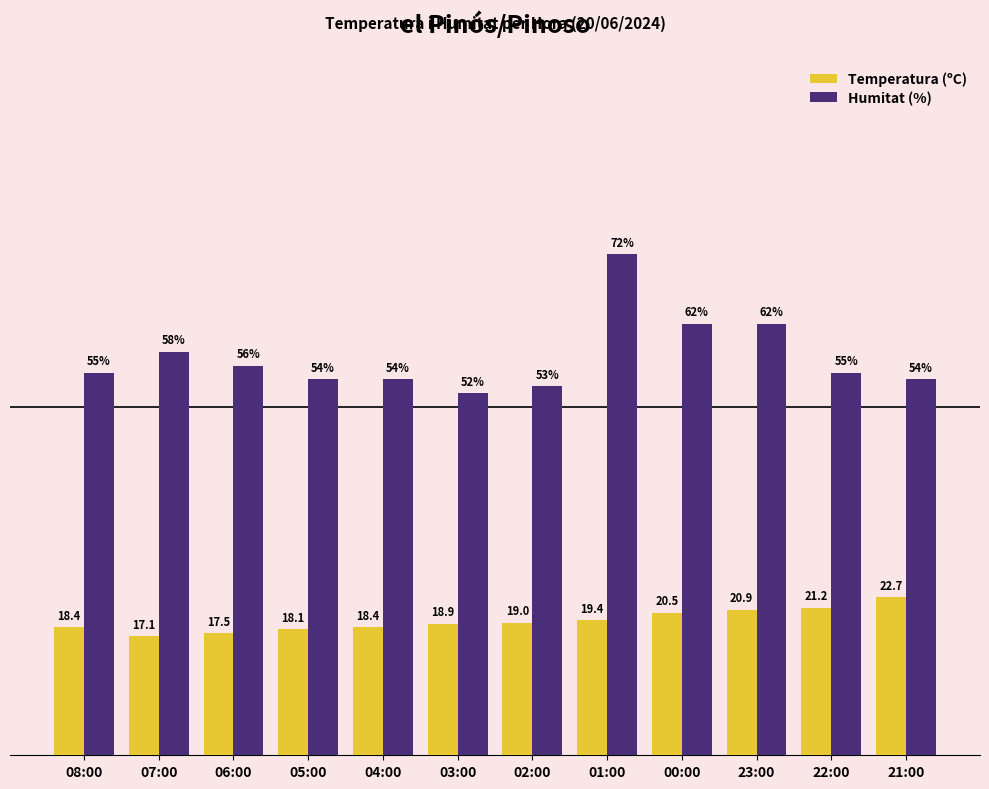

Rank the series by their average value, from highest to lowest.

Humitat (%), Temperatura (ºC)